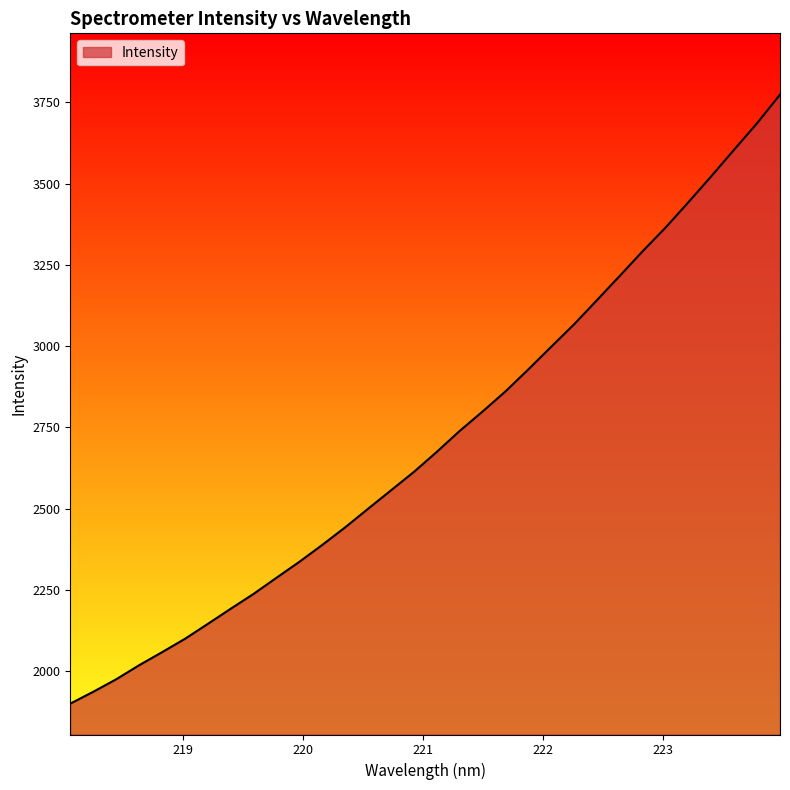

What is the difference between the maximum and minimum values?

1874.2